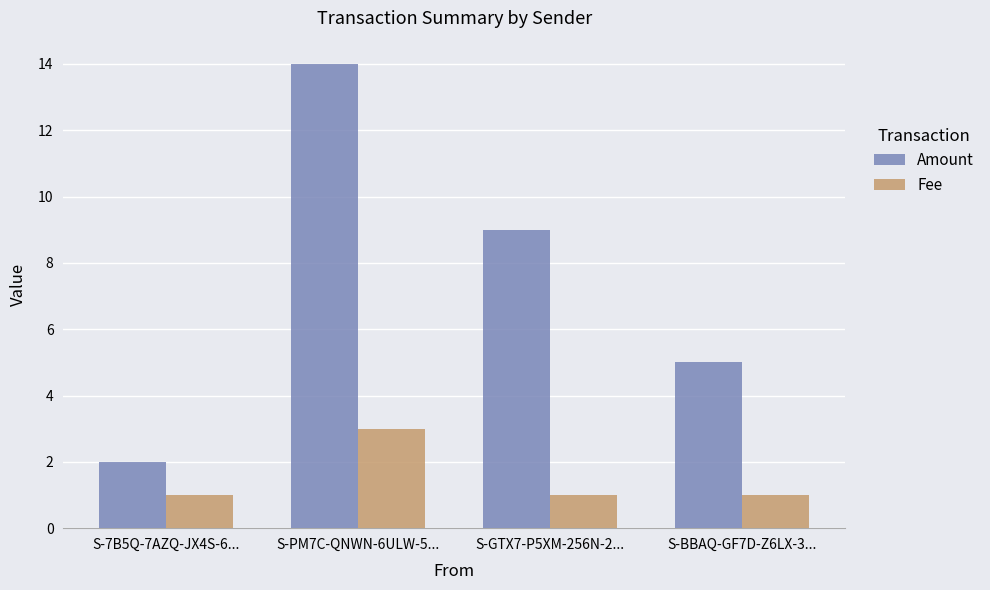

Is the value of Amount at S-7B5Q-7AZQ-JX4S-6... greater than the value of Fee at S-PM7C-QNWN-6ULW-5...?

No